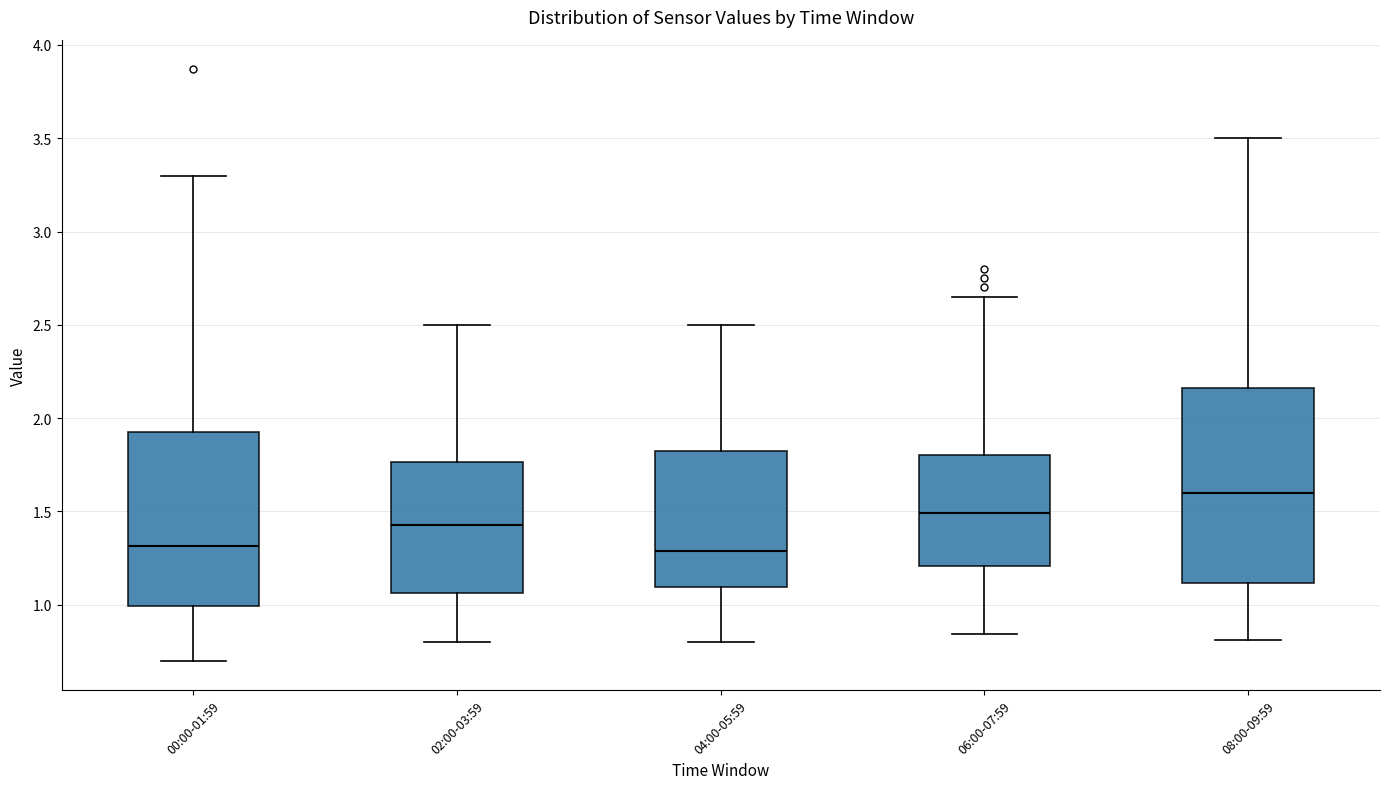

Where does the median line of the box for 00:00-01:59 sit on the y-axis? The values are not printed on the chart, so give them approximately, as read against the axis.

1.30